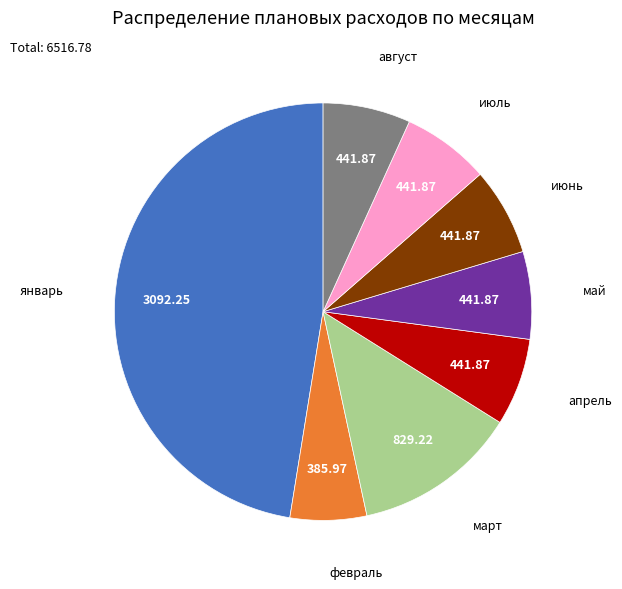

Does февраль represent more than half of the total?

No